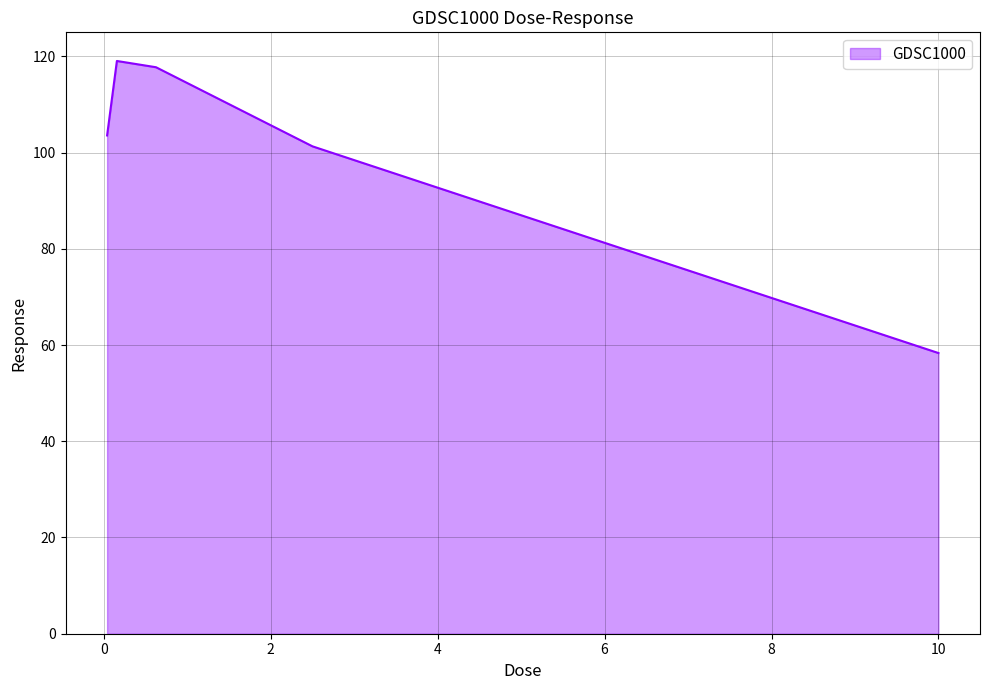

What is the difference between the maximum and minimum values?

60.7